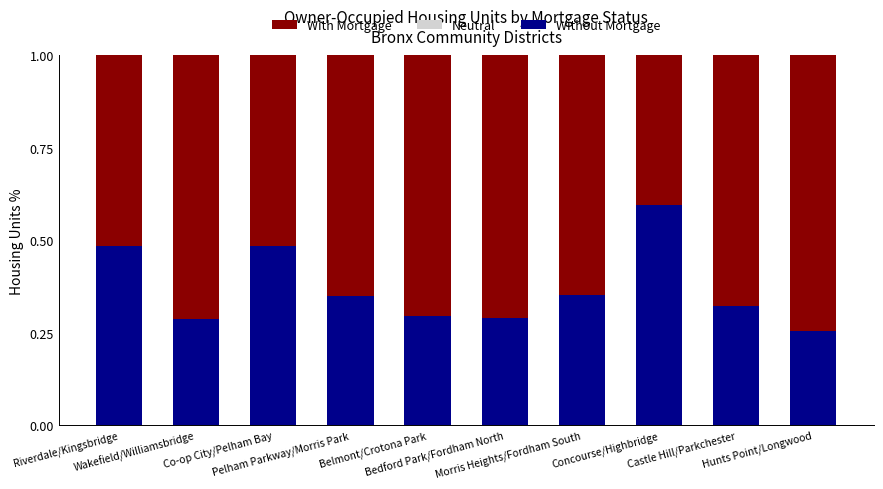

What is the sum of all Without Mortgage values?

3.7